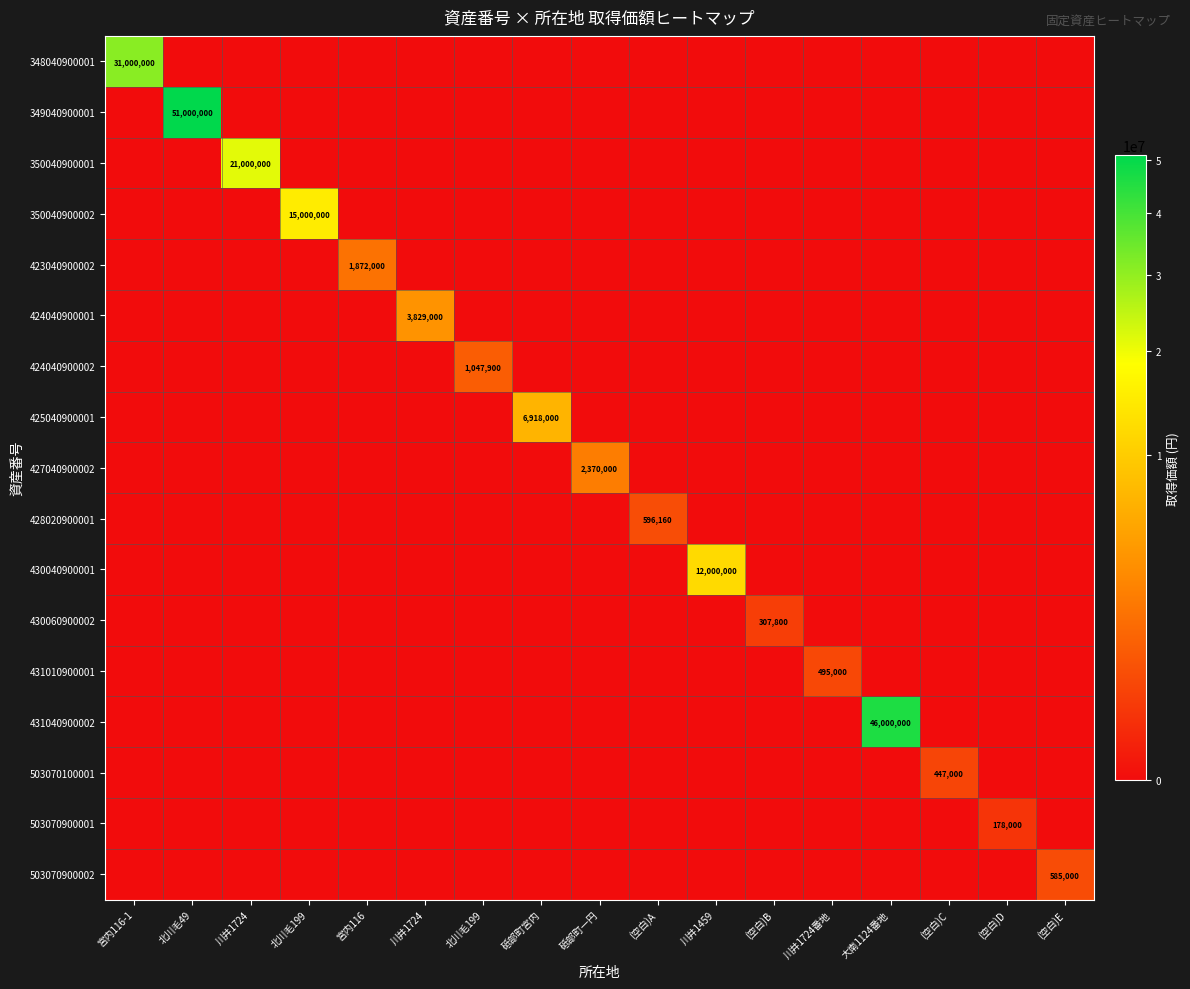

The value of 425040900001 at 川井1459 is 0. True or false?

True